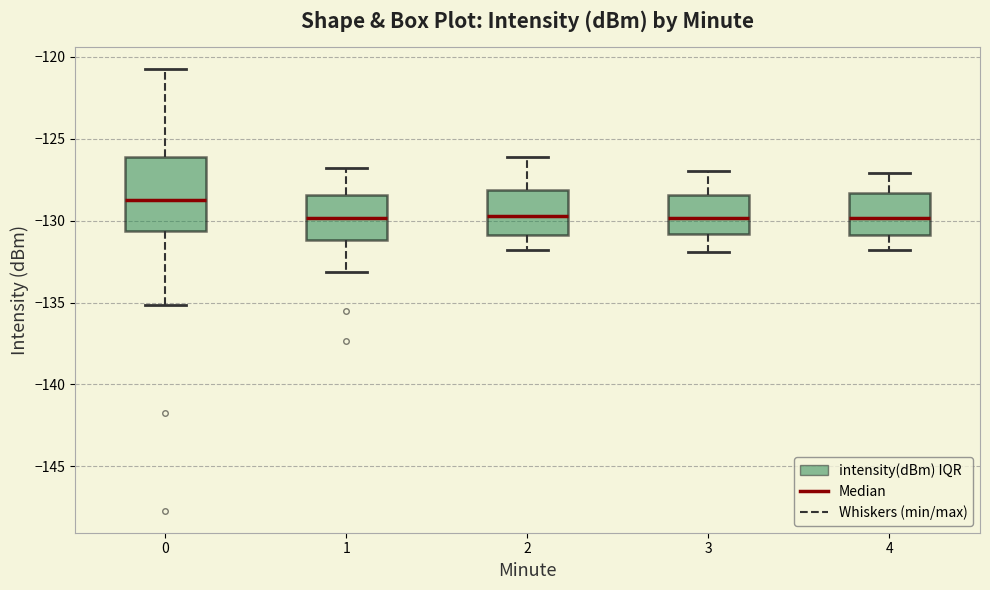

Which box has the highest median line?

0